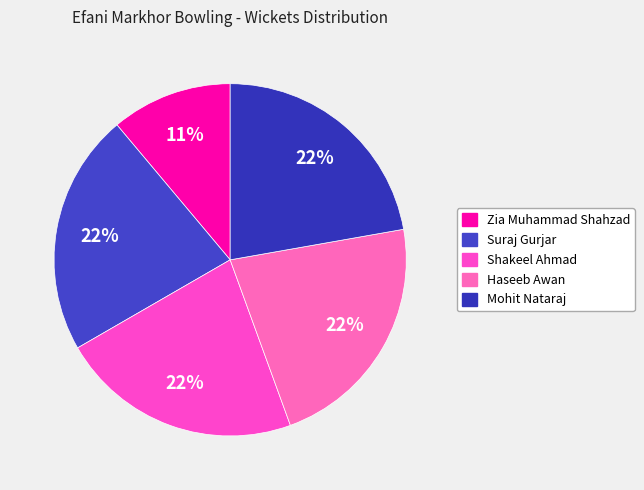

Count the number of slices in the pie.

5